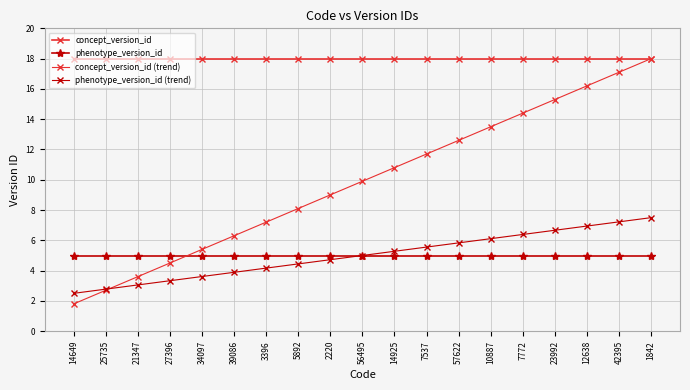

Which series has the largest range (max minus min)?

concept_version_id (trend)